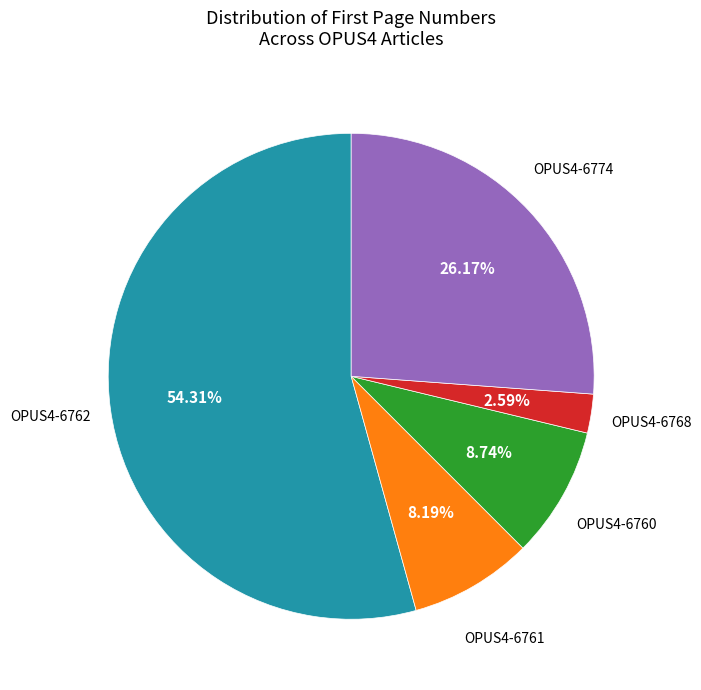

Approximately how many times larger is the value at OPUS4-6760 compared to OPUS4-6761?

1.1